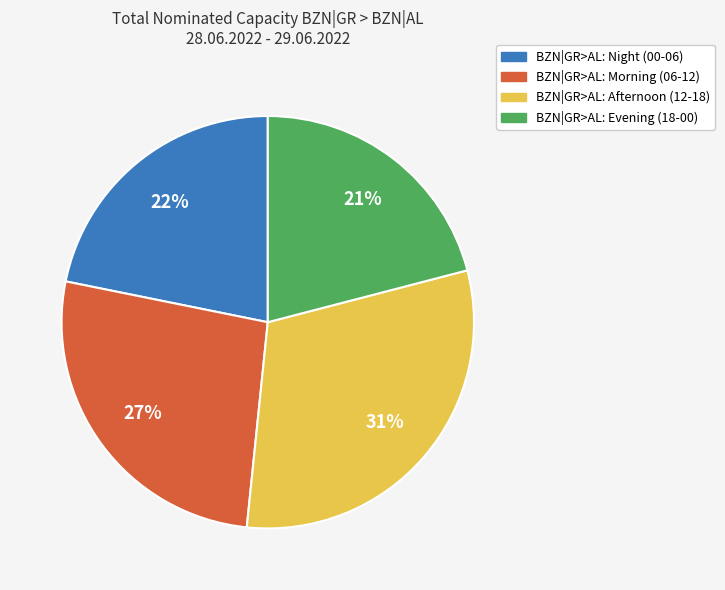

To the nearest percent, what is the average slice percentage?

25%